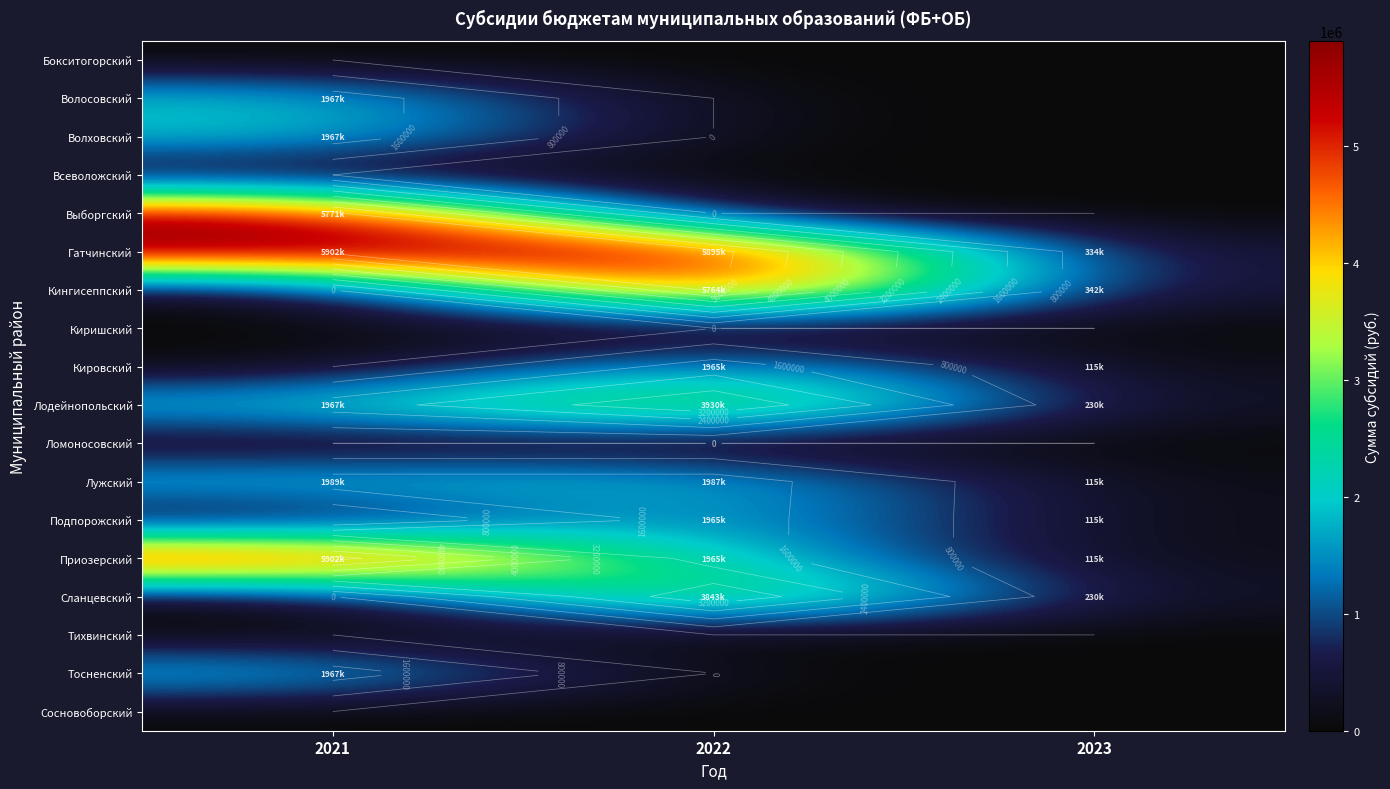

At how many categories does at least one series exceed 733554?

2